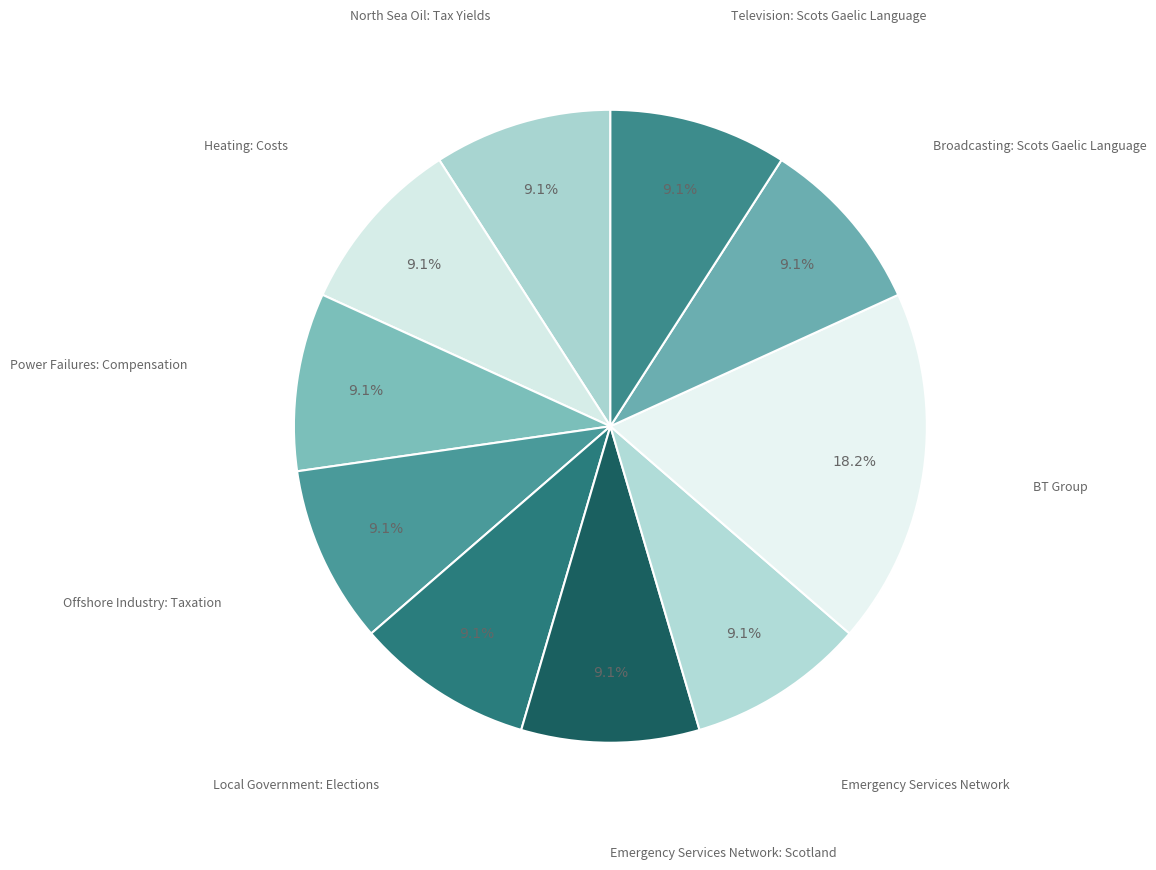

Count the number of slices in the pie.

10